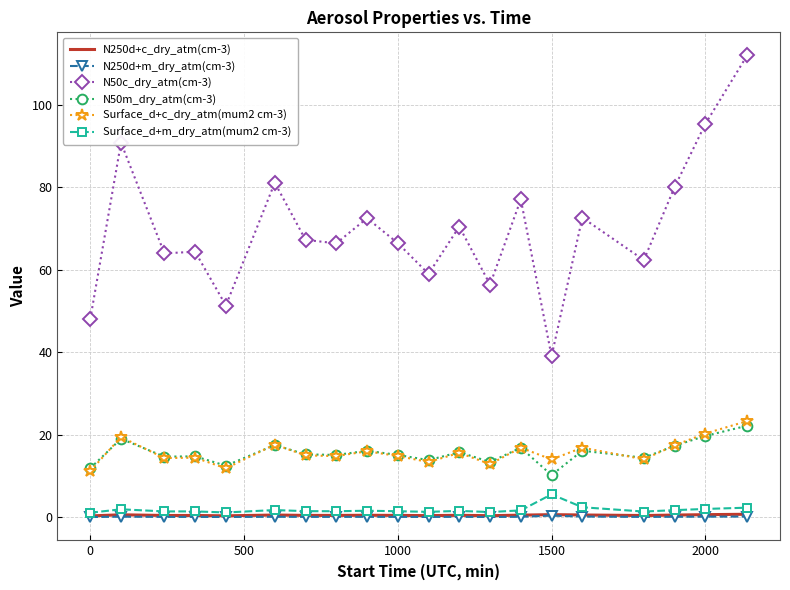

How many N250d+c_dry_atm(cm-3) values are between 0 and 1?

20